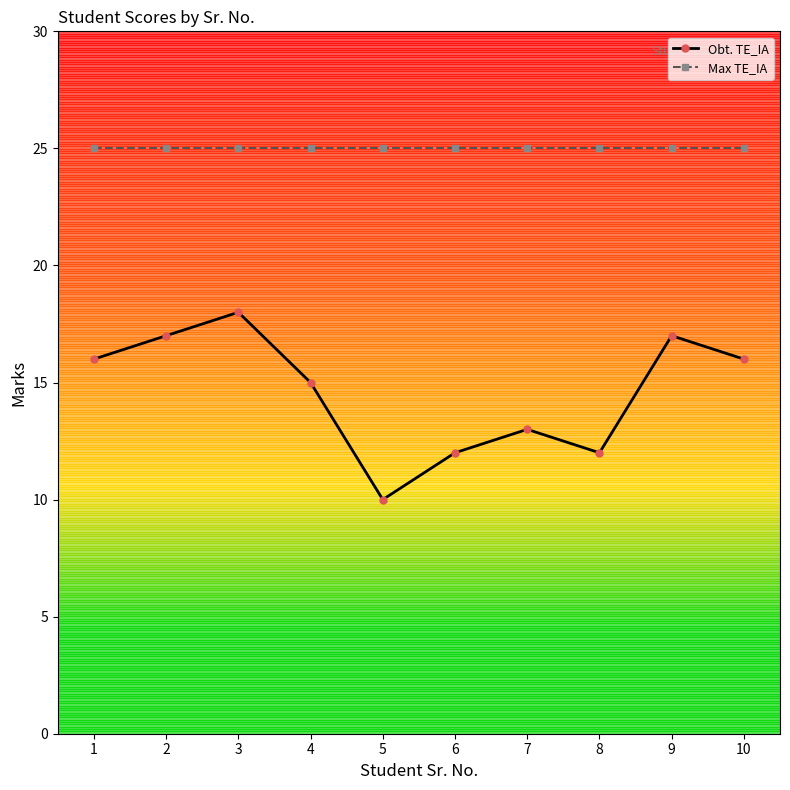

At which category is the sum across all series the highest?

3